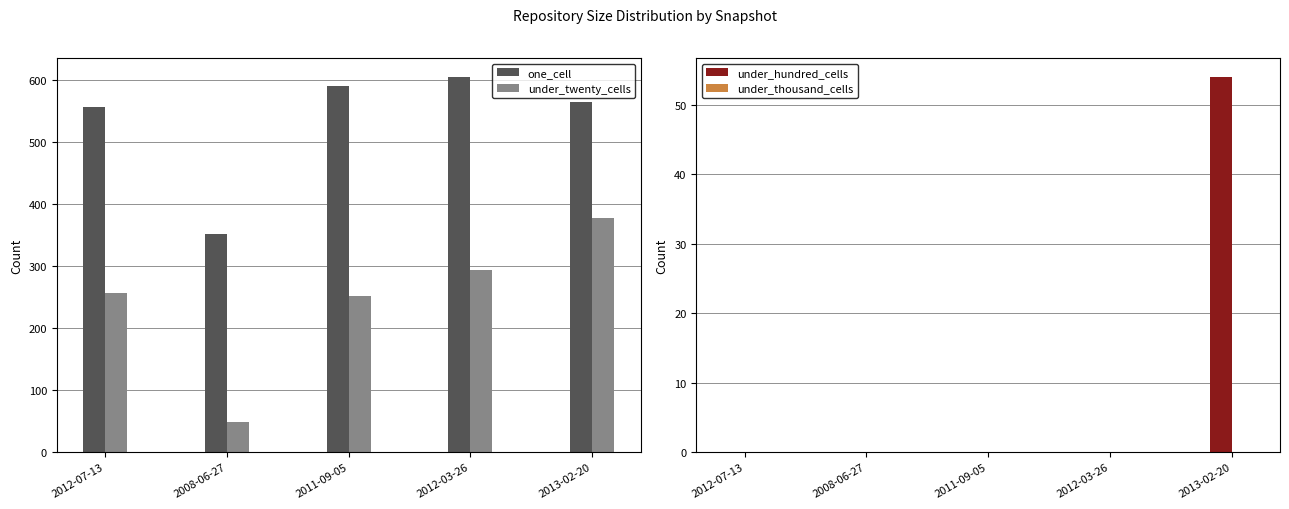

Is it true that under_twenty_cells equals 72 at 2012-03-26?

False